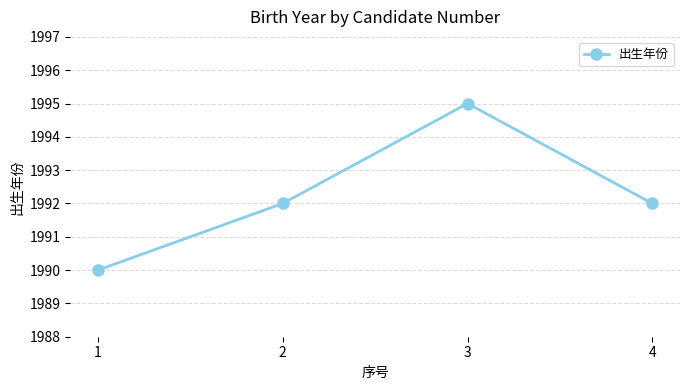

Count the values in the range 1992 to 1995.

3